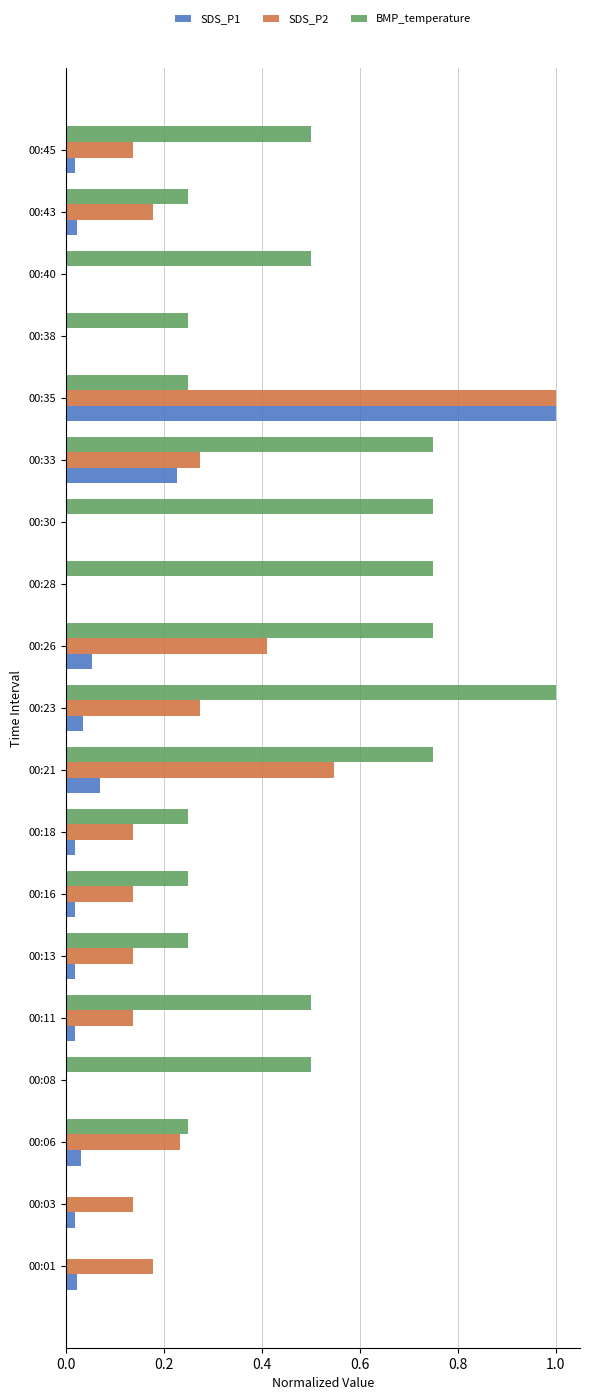

Which series has the largest total across all categories?

BMP_temperature